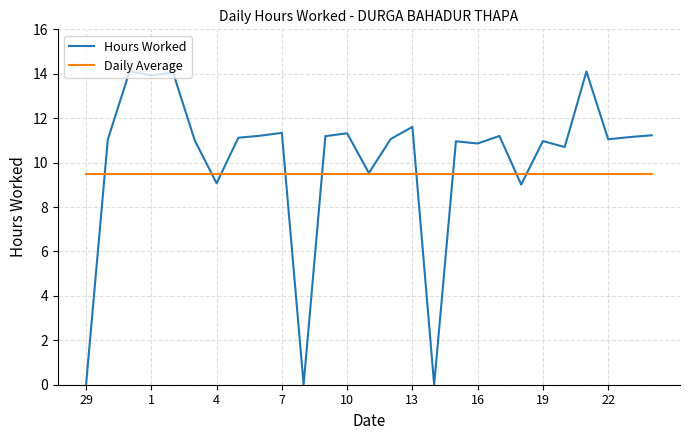

What is the lowest value of the Daily Average series?

9.5